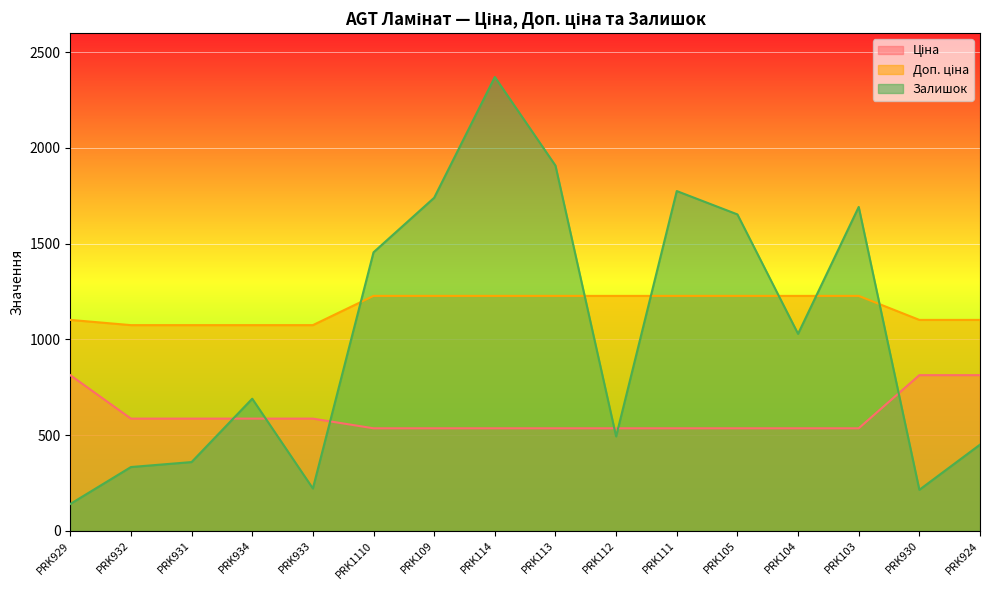

Which series has the largest total across all categories?

Доп. ціна